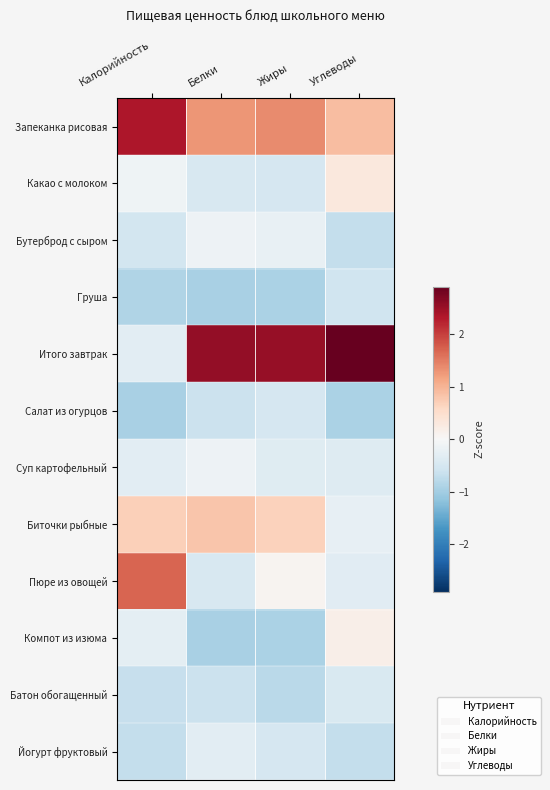

Reading right to left, transcribe all the data shown in this chart.

Запеканка рисовая: Углеводы=0.9	Жиры=1.4	Белки=1.3	Калорийность=2.3
Какао с молоком: Углеводы=0.3	Жиры=-0.5	Белки=-0.5	Калорийность=-0.1
Бутерброд с сыром: Углеводы=-0.7	Жиры=-0.2	Белки=-0.1	Калорийность=-0.5
Груша: Углеводы=-0.6	Жиры=-0.9	Белки=-0.9	Калорийность=-0.9
Итого завтрак: Углеводы=2.9	Жиры=2.5	Белки=2.6	Калорийность=-0.3
Салат из огурцов: Углеводы=-0.9	Жиры=-0.5	Белки=-0.6	Калорийность=-0.9
Суп картофельный: Углеводы=-0.4	Жиры=-0.3	Белки=-0.1	Калорийность=-0.3
Биточки рыбные: Углеводы=-0.2	Жиры=0.7	Белки=0.8	Калорийность=0.7
Пюре из овощей: Углеводы=-0.3	Жиры=0.1	Белки=-0.5	Калорийность=1.7
Компот из изюма: Углеводы=0.2	Жиры=-0.9	Белки=-0.9	Калорийность=-0.3
Батон обогащенный: Углеводы=-0.5	Жиры=-0.8	Белки=-0.6	Калорийность=-0.7
Йогурт фруктовый: Углеводы=-0.7	Жиры=-0.5	Белки=-0.3	Калорийность=-0.7